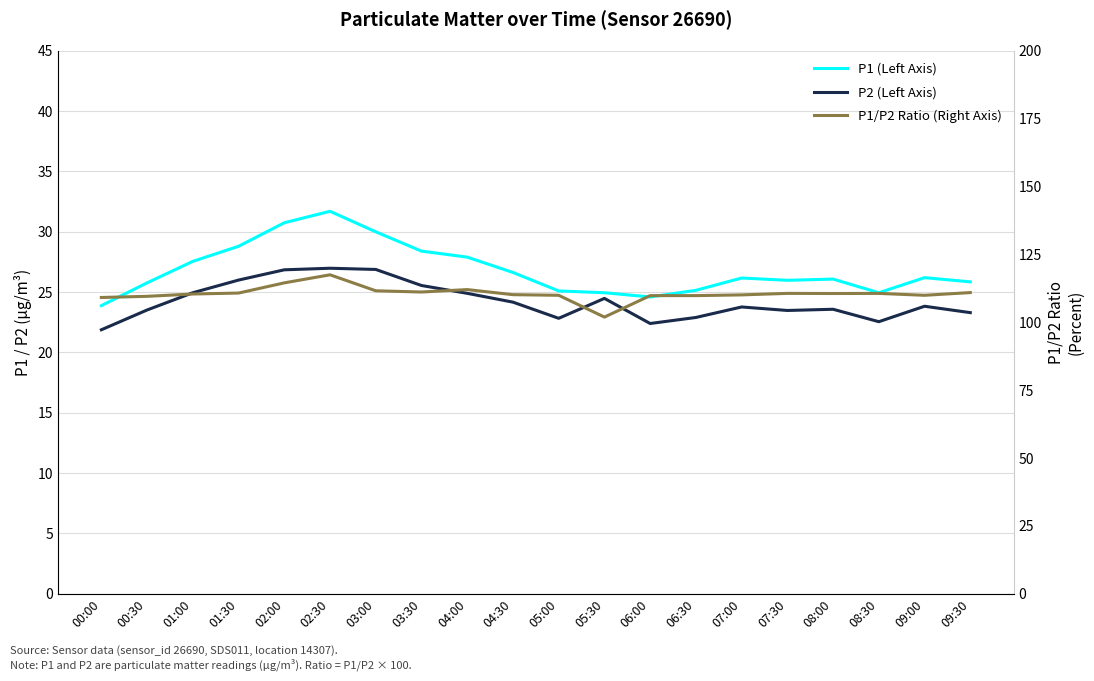

What is the sum of all P2 (Left Axis) values?

484.8